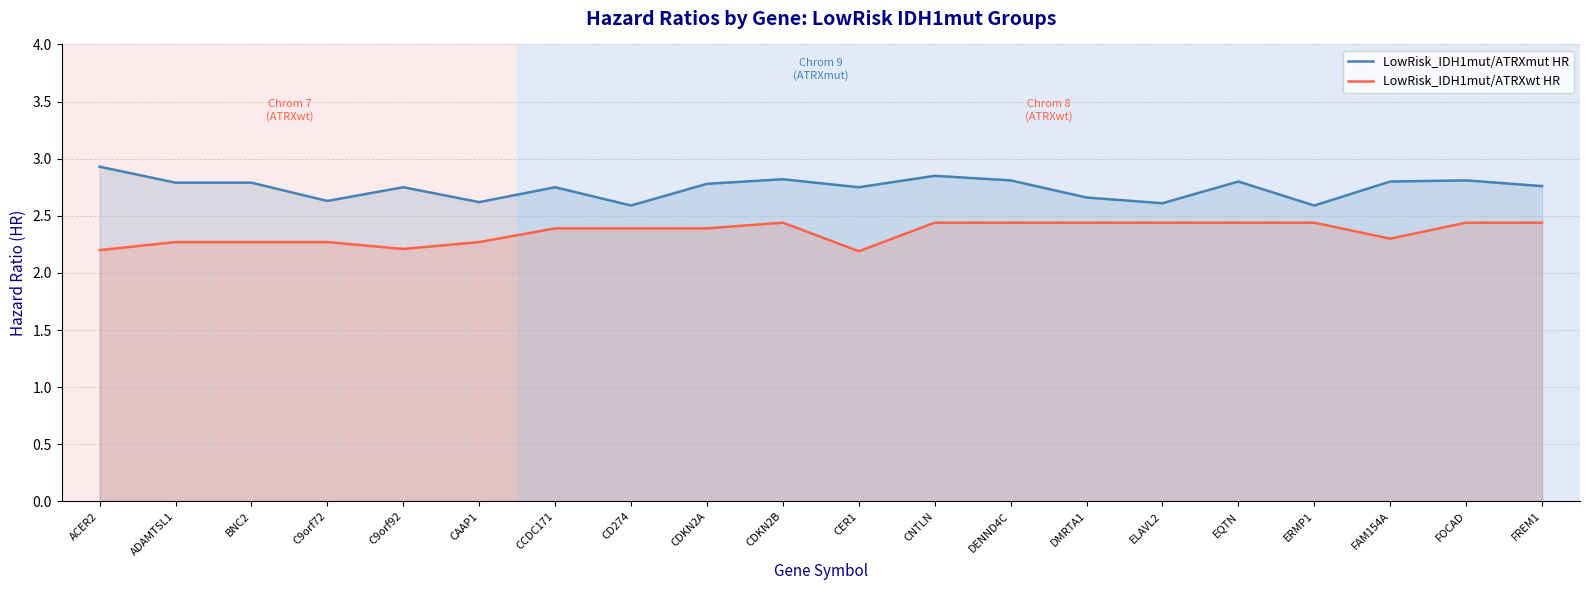

What is the minimum value for LowRisk_IDH1mut/ATRXwt HR?

2.2